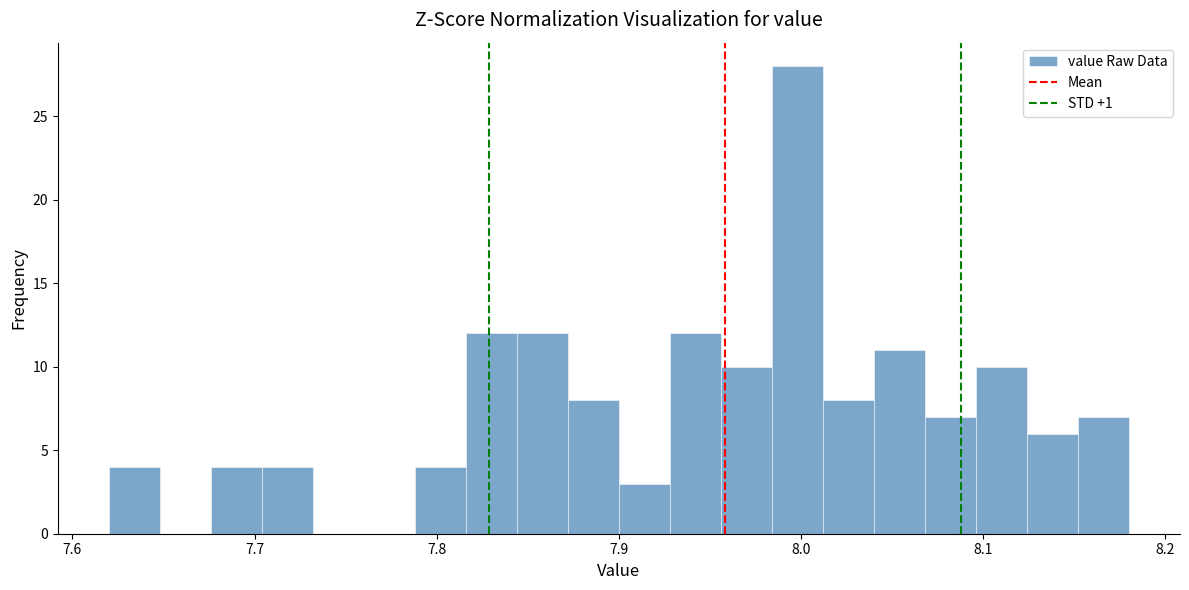

Around what value on the x-axis is the tallest bar? Give the approximate position of its centre, as read against the axis.

8.00